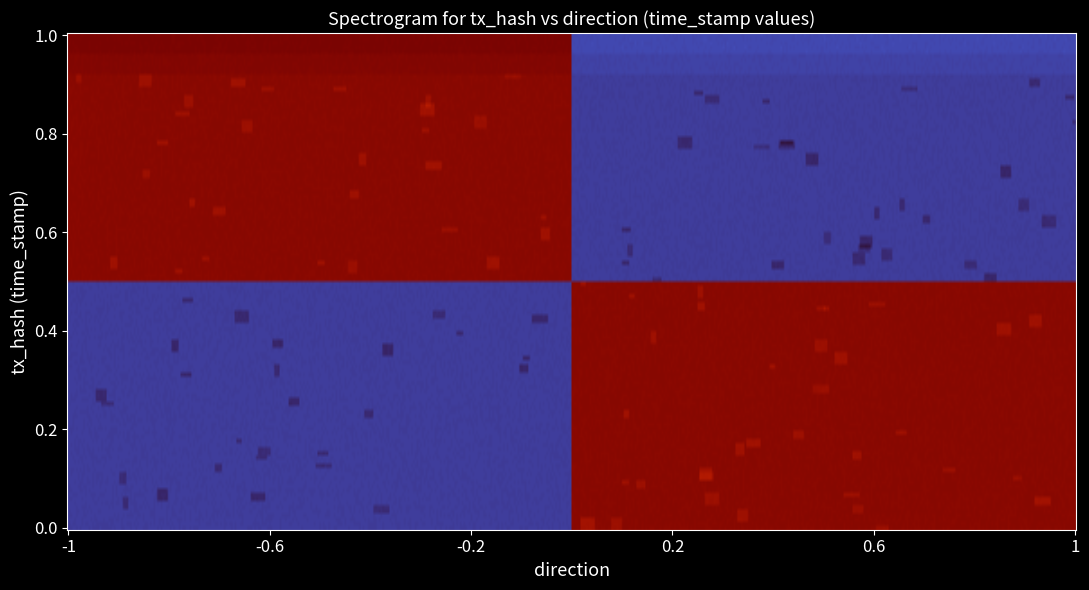

What is the difference between the 4c534d18cbc00ab061b040702cec5555fdf8b98 values at 1 and -1?

1703790021